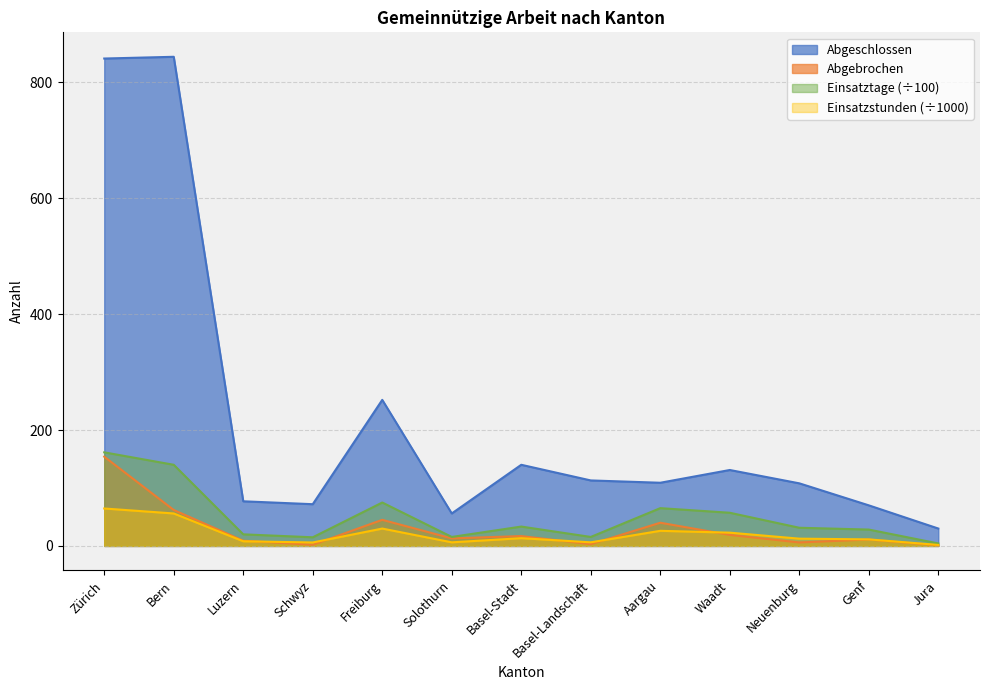

How many lines are shown in the chart?

4